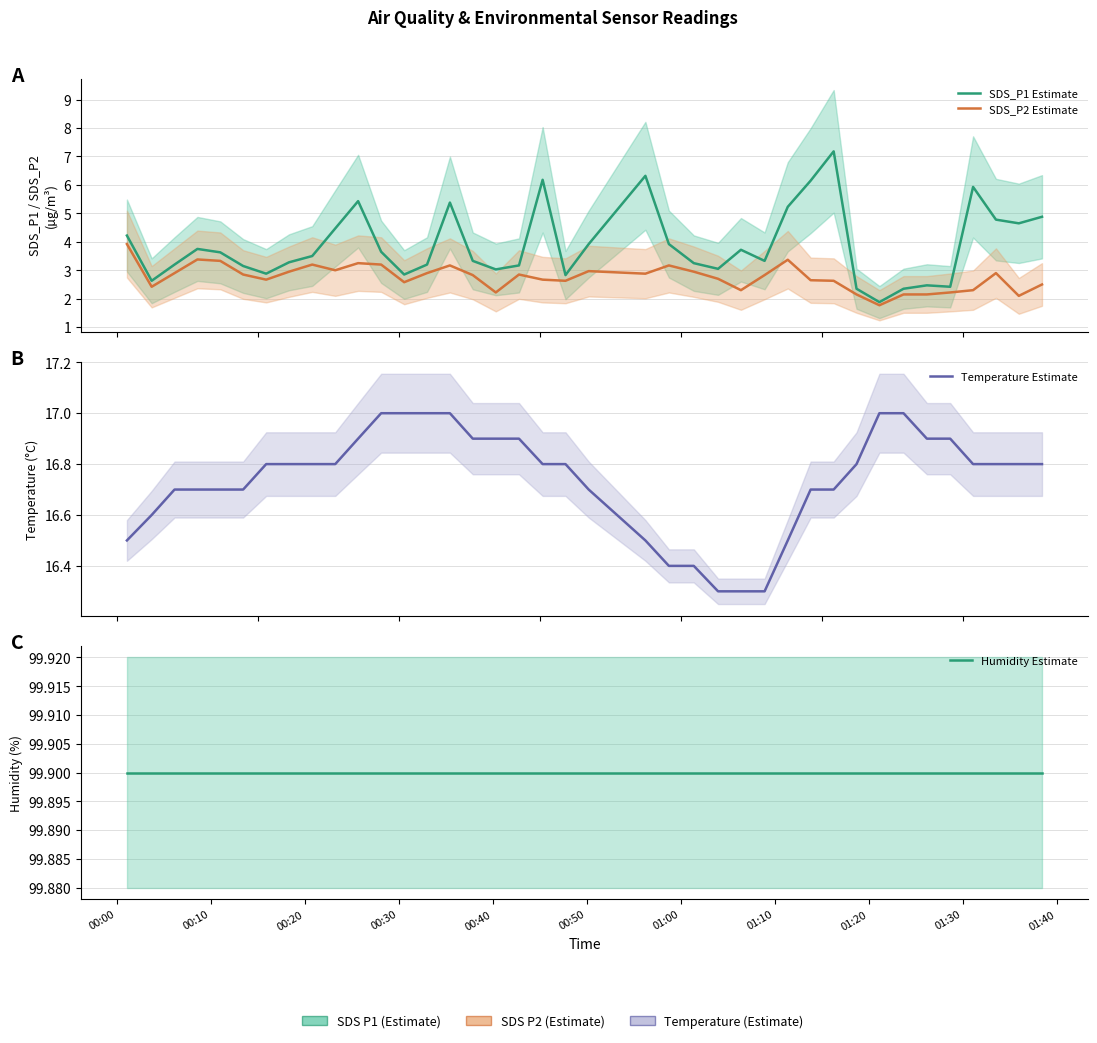

Does the chart display data point markers on the line(s)?

No